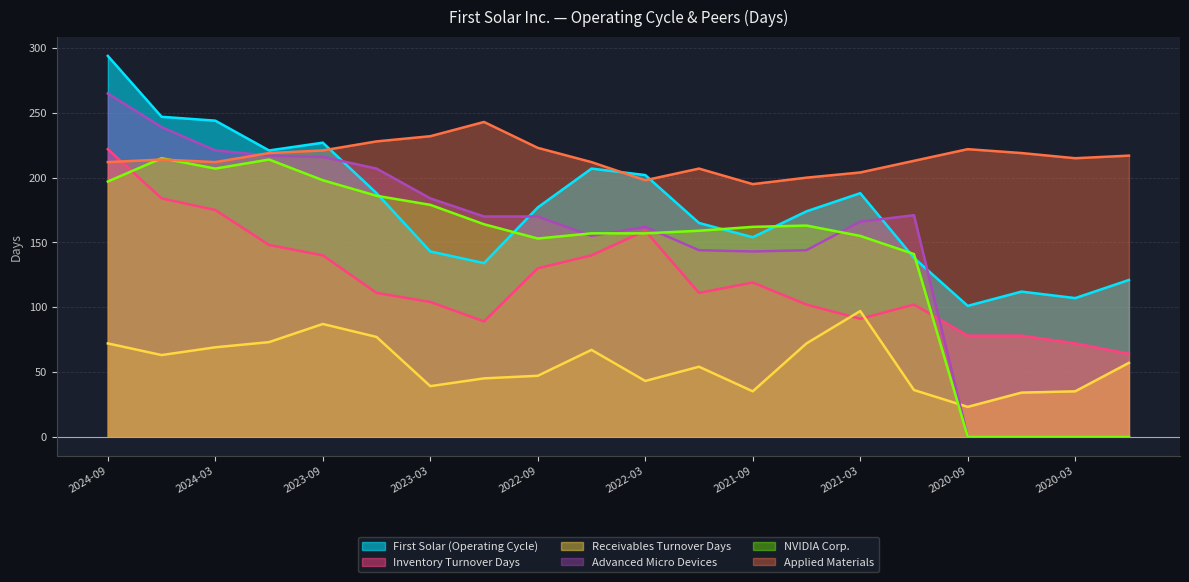

What is the difference between the maximum and second lowest values in the NVIDIA Corp. series?

215